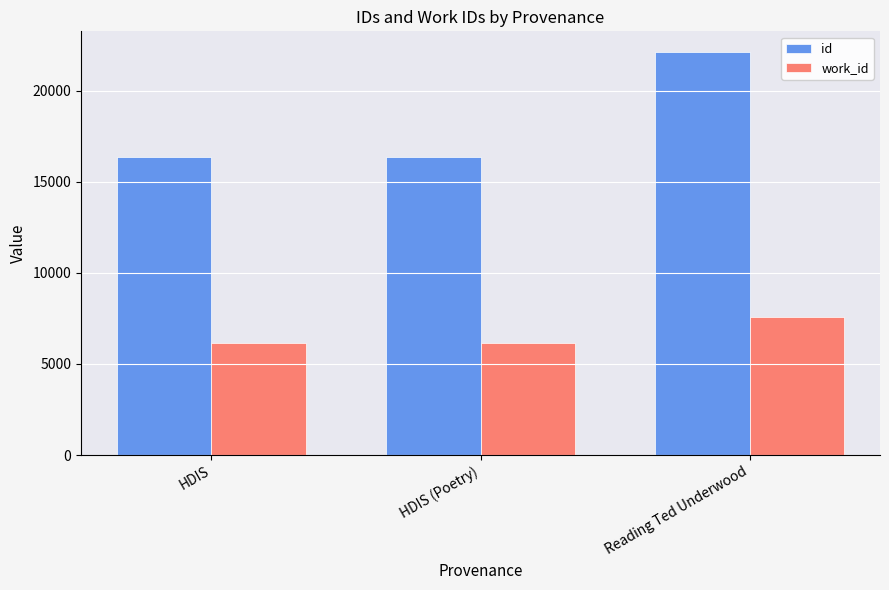

Is it true that id equals 16333 at HDIS (Poetry)?

True